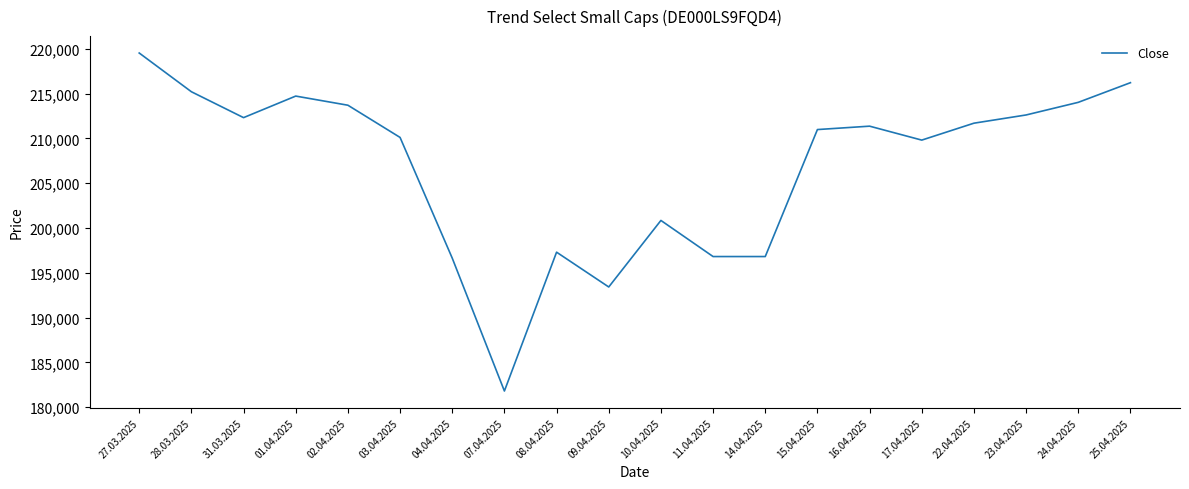

At which label is the value closest to 200669?

10.04.2025